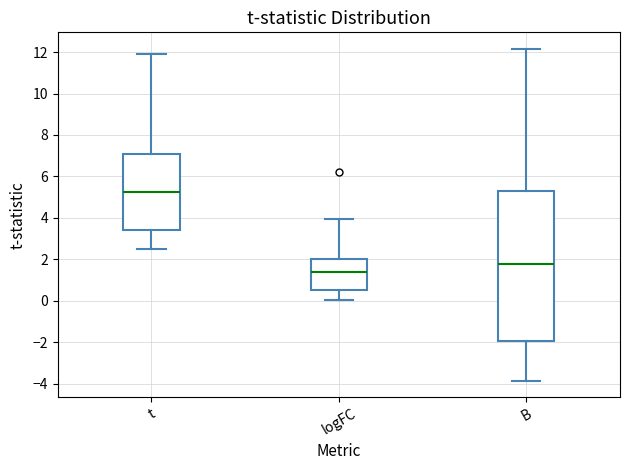

Which box's median line is the highest?

t